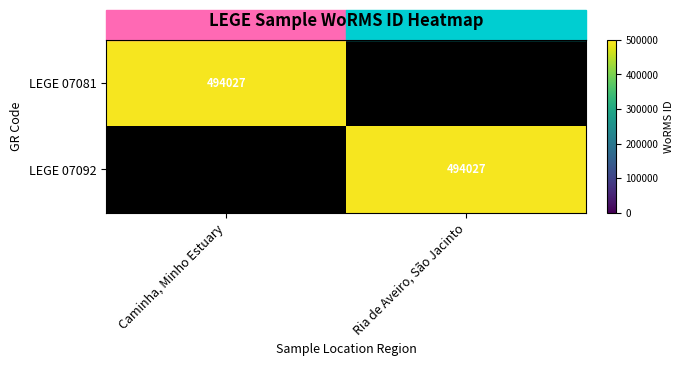

Is it true that LEGE 07092 equals 793565 at Ria de Aveiro, São Jacinto?

False